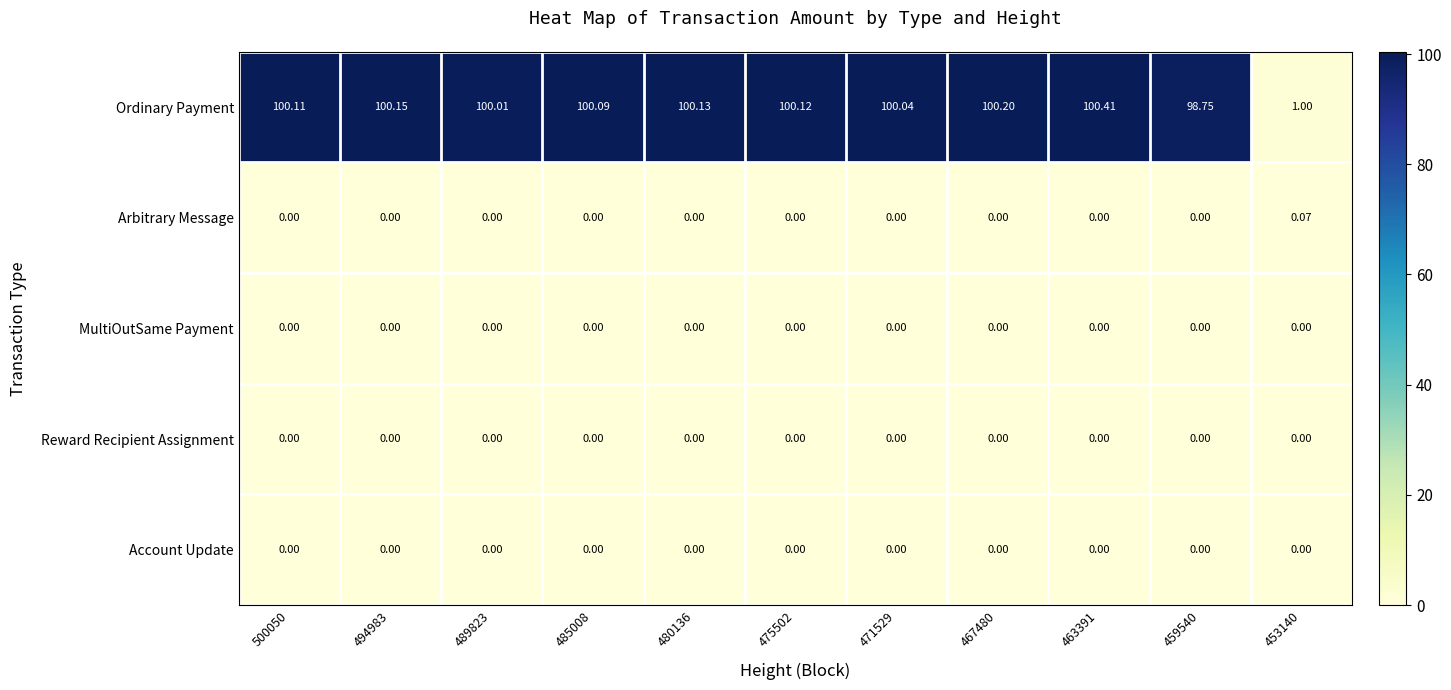

Which series has the largest range (max minus min)?

Ordinary Payment